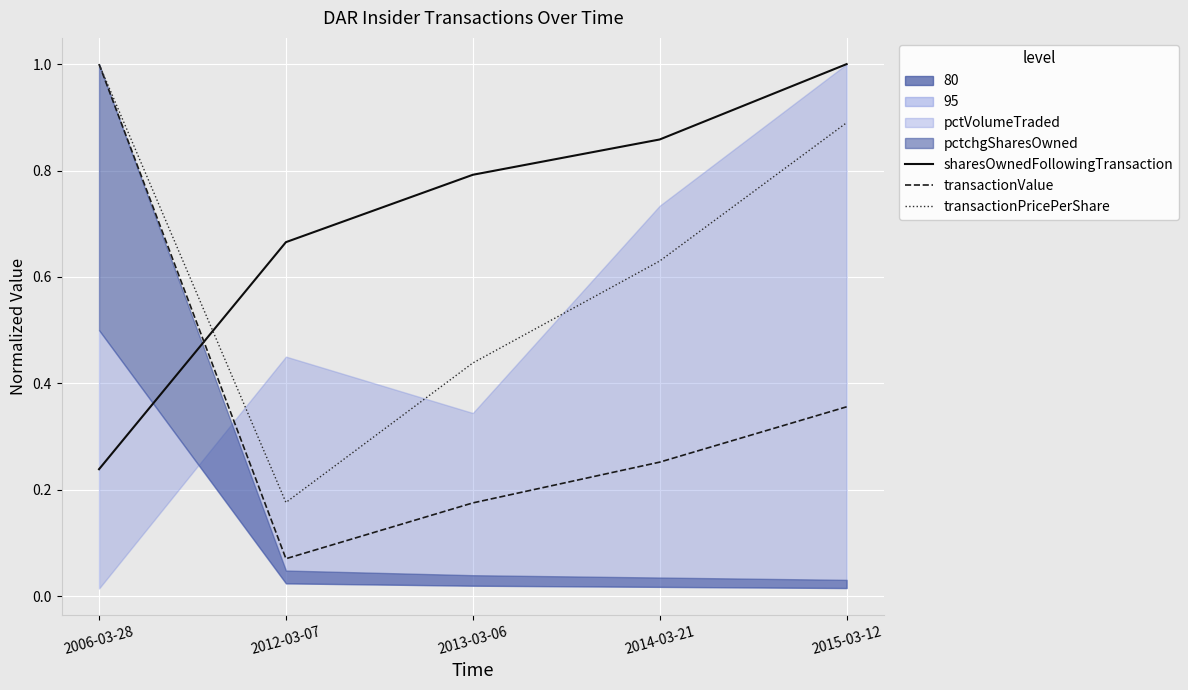

At which category does the chart reach its peak across all series?

2015-03-12